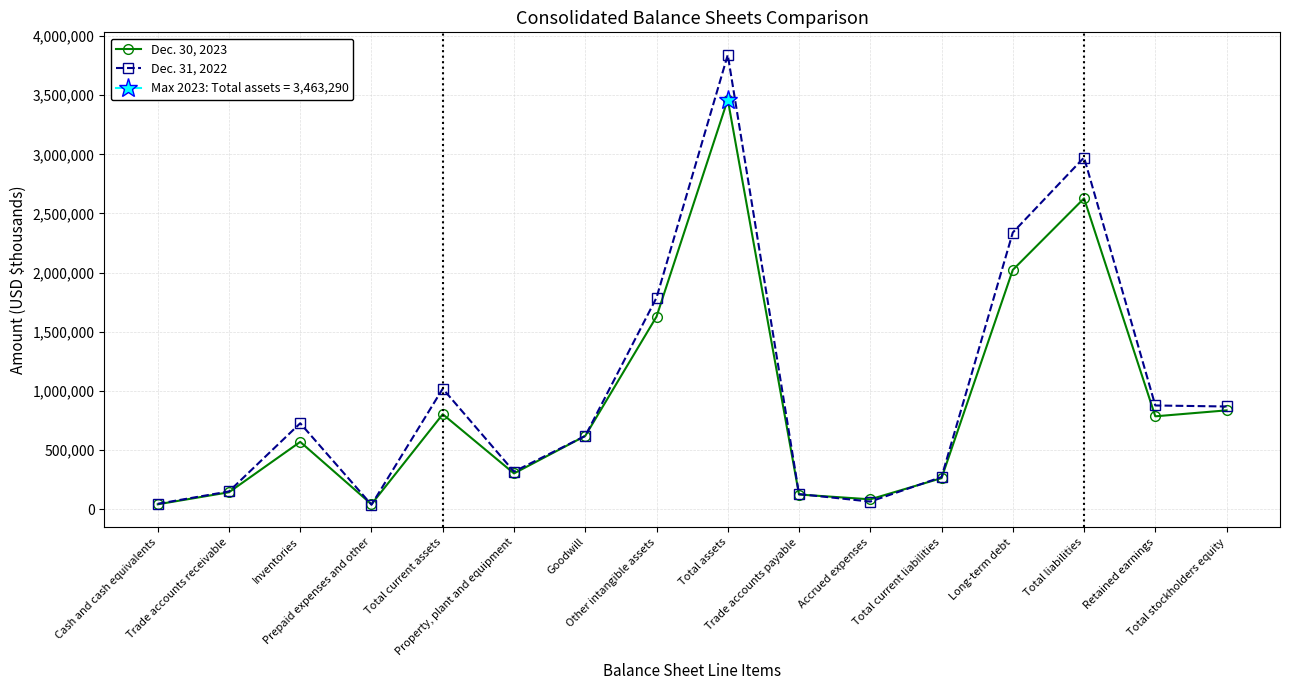

Which label corresponds to the smallest value in the chart?

Prepaid expenses and other